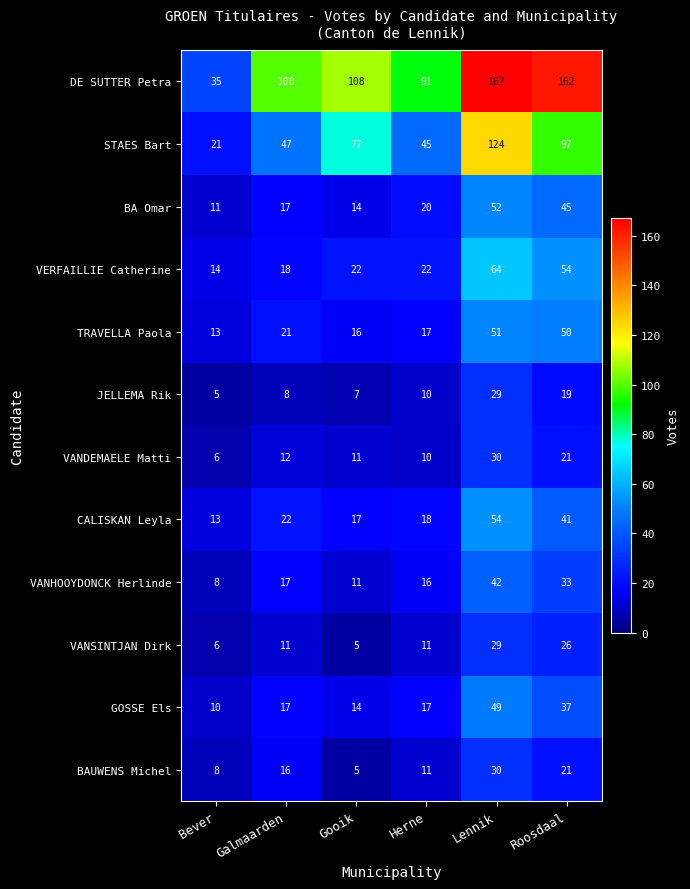

The value of VANSINTJAN Dirk at Galmaarden is 11. True or false?

True